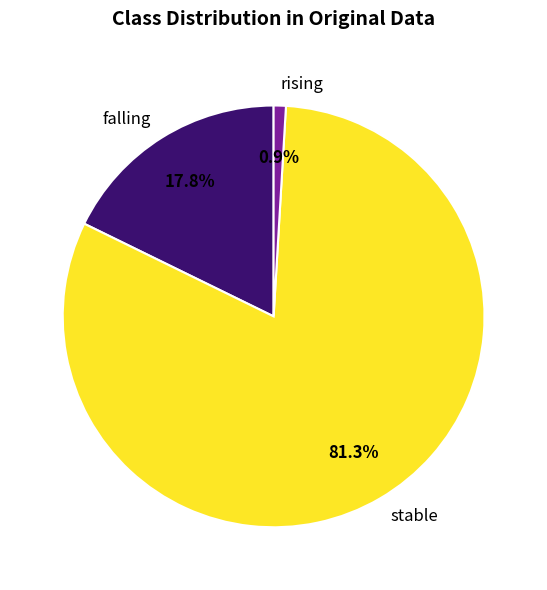

Which category has the smallest portion of the pie?

rising